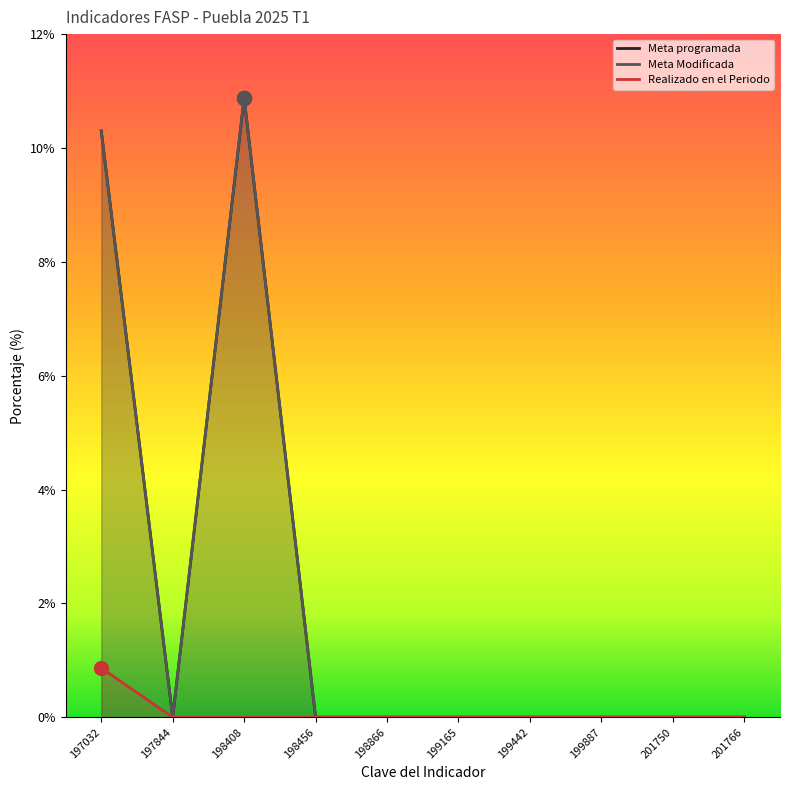

How many lines are shown in the chart?

3